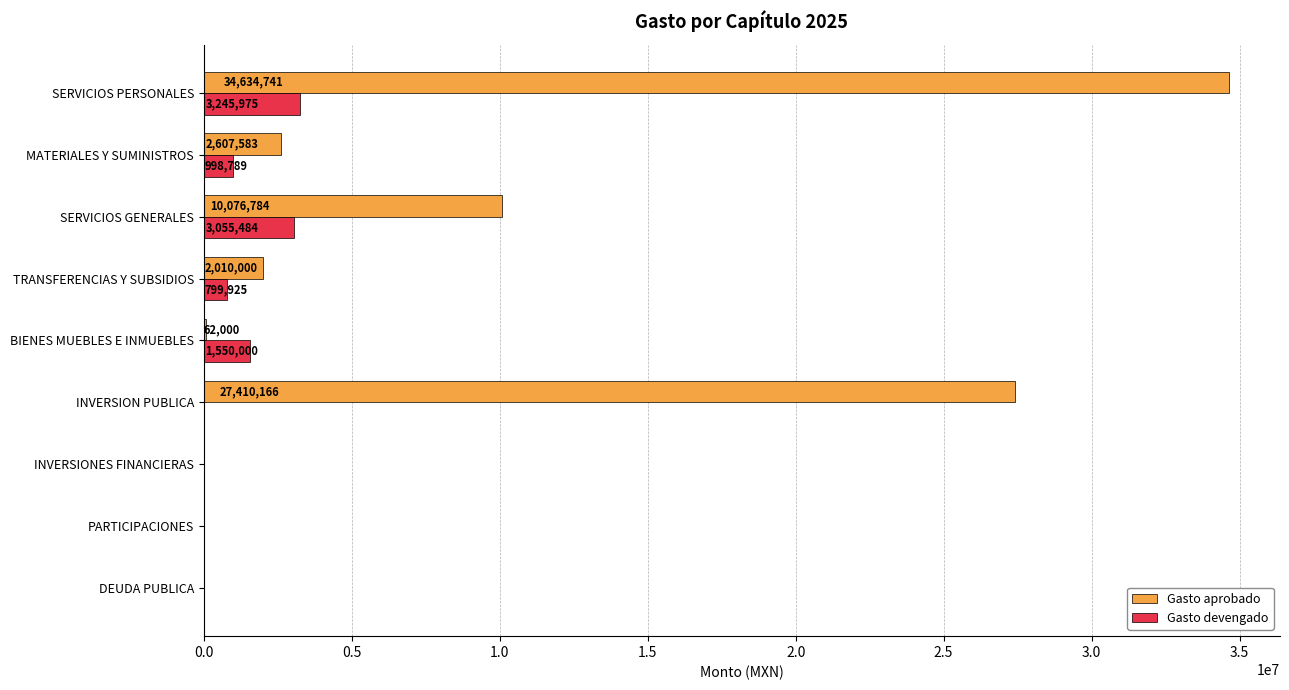

What are all the series names shown in the legend?

Gasto aprobado, Gasto devengado